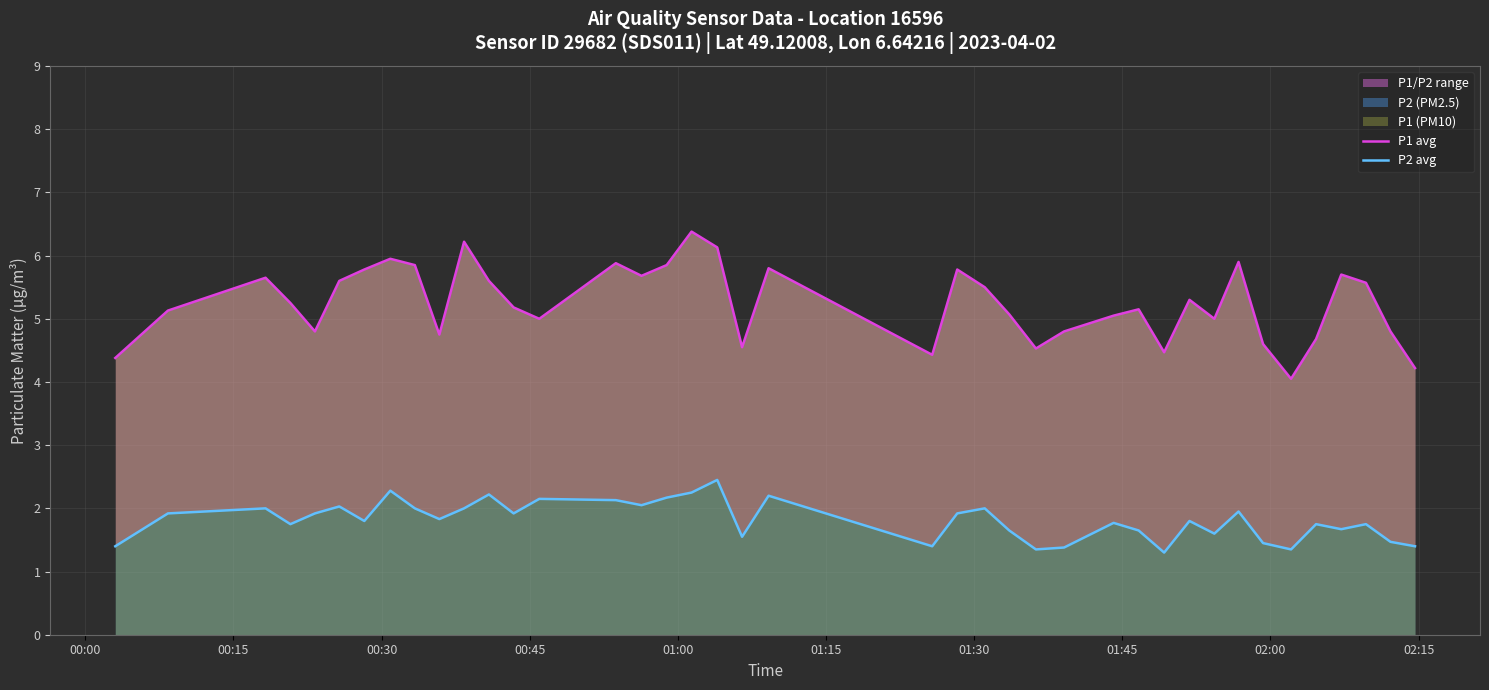

Is it true that P1 avg equals 4.4 at 00:00?

True